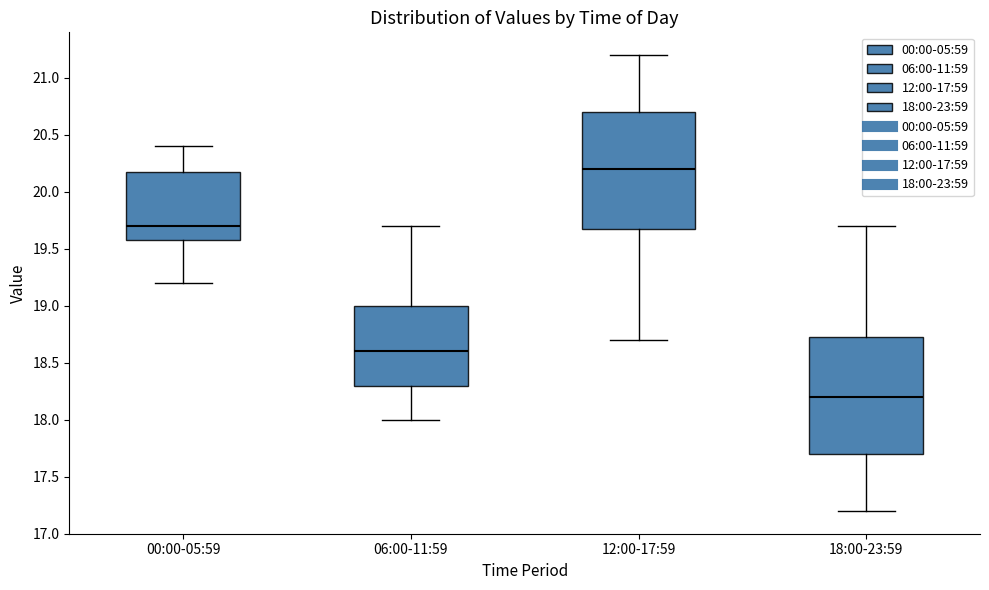

Reading left to right, transcribe this box plot: for each box, give where its median line is, the range the box spans, and where its two whiskers end, as read against the y-axis. The values are not printed on the chart, so give them approximately, as read against the axis.

00:00-05:59: median 19.70, box 19.60 to 20.15, whiskers 19.20 to 20.40
06:00-11:59: median 18.60, box 18.30 to 19.00, whiskers 18.00 to 19.70
12:00-17:59: median 20.20, box 19.70 to 20.70, whiskers 18.70 to 21.20
18:00-23:59: median 18.20, box 17.70 to 18.75, whiskers 17.20 to 19.70